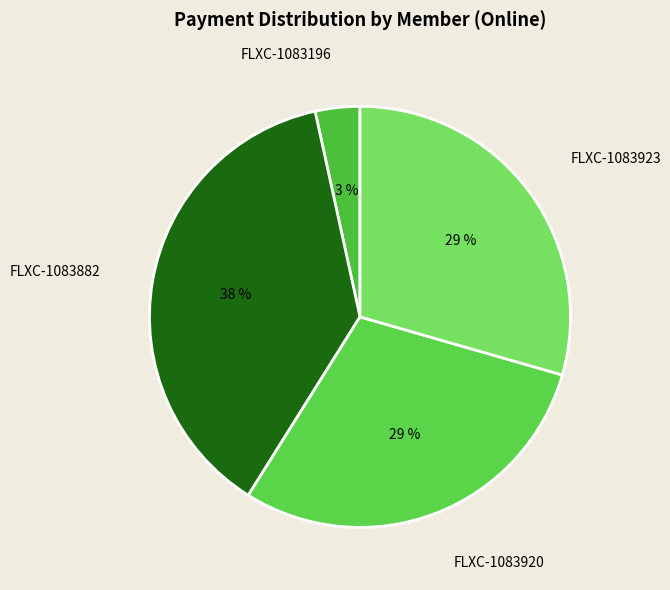

To the nearest percent, what is the average slice percentage?

25%